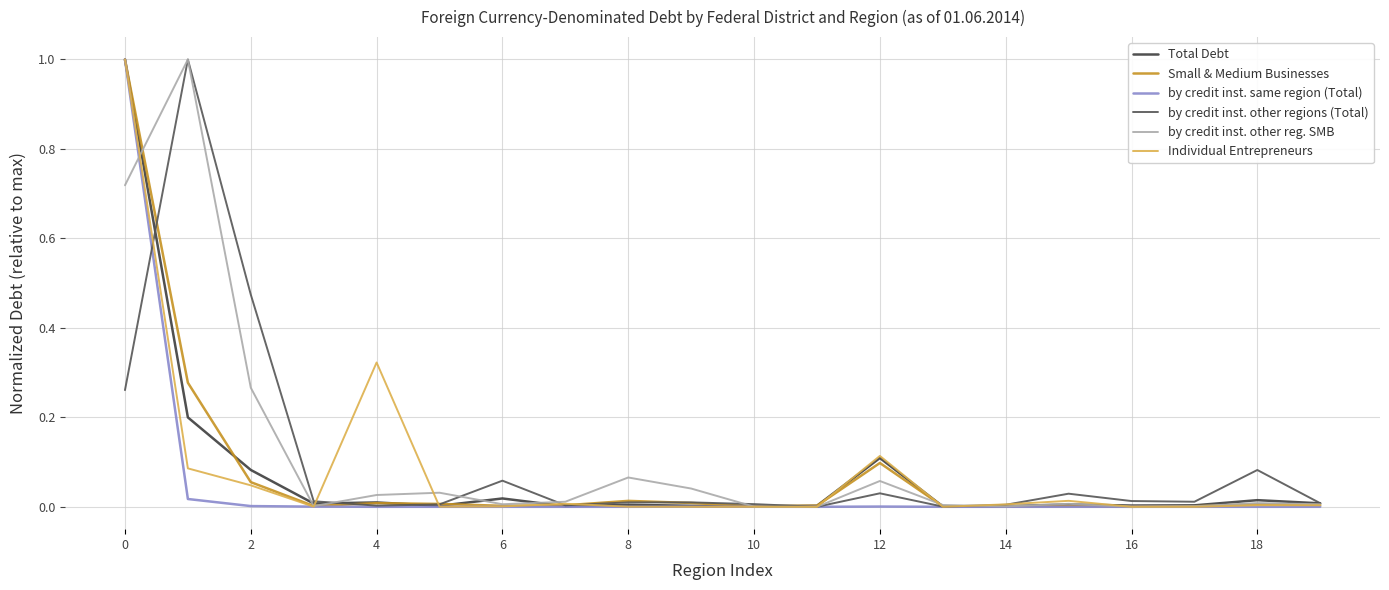

What is the sum of all by credit inst. same region (Total) values?

1.0